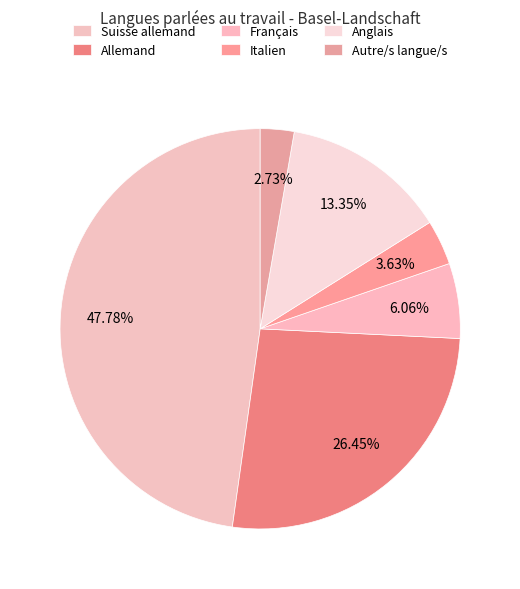

Count the number of slices in the pie.

6